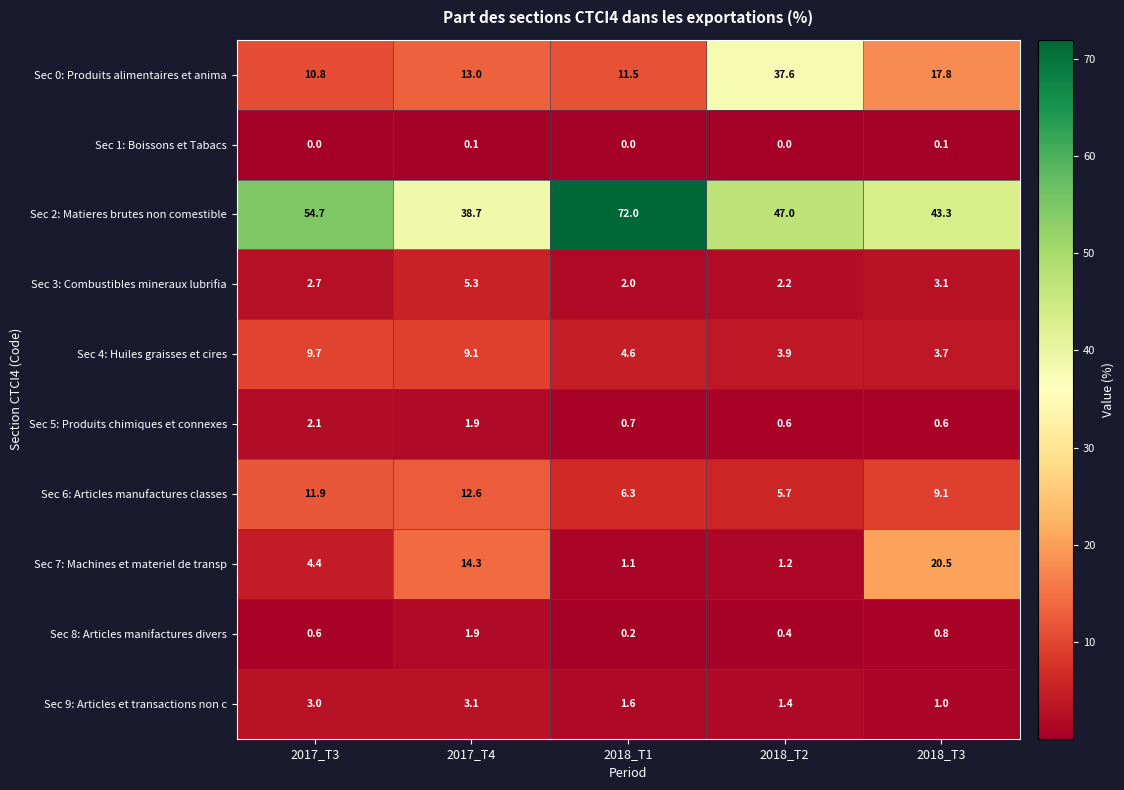

At which label does Sec 6: Articles manufactures classes reach its peak?

2017_T4